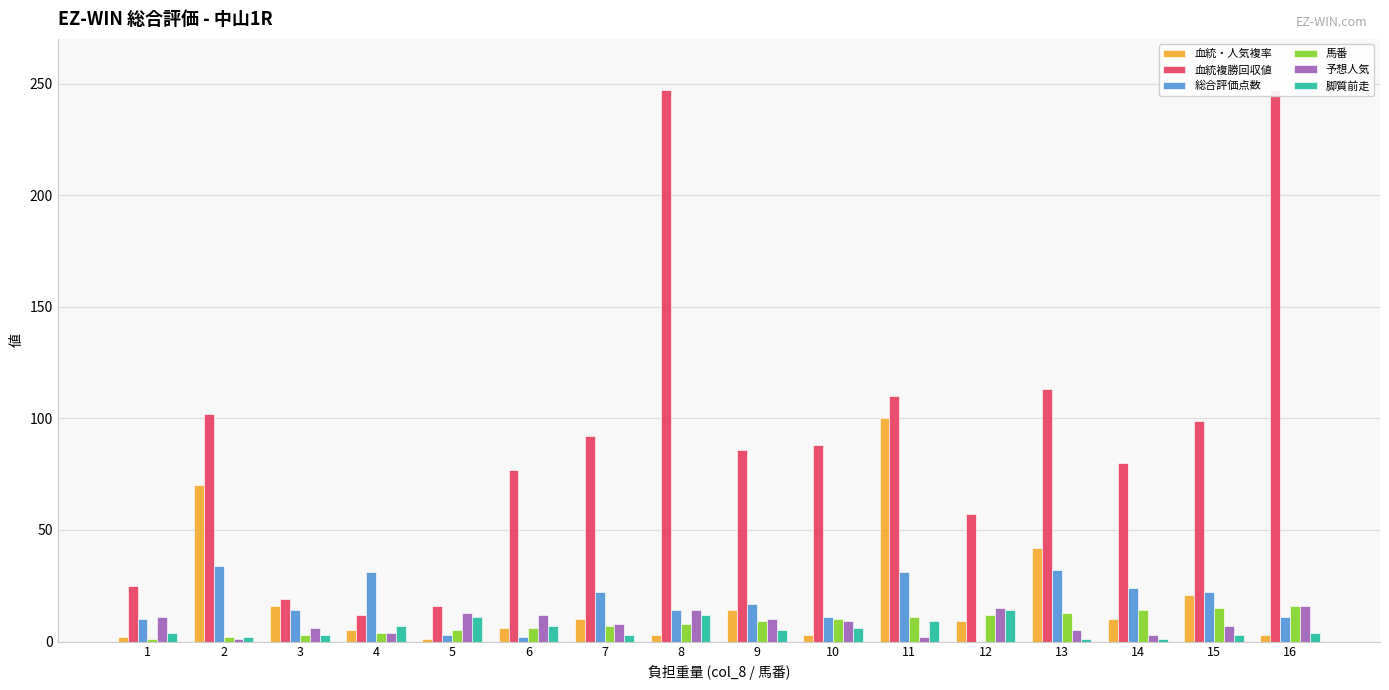

Which series has the largest total across all categories?

血統複勝回収値